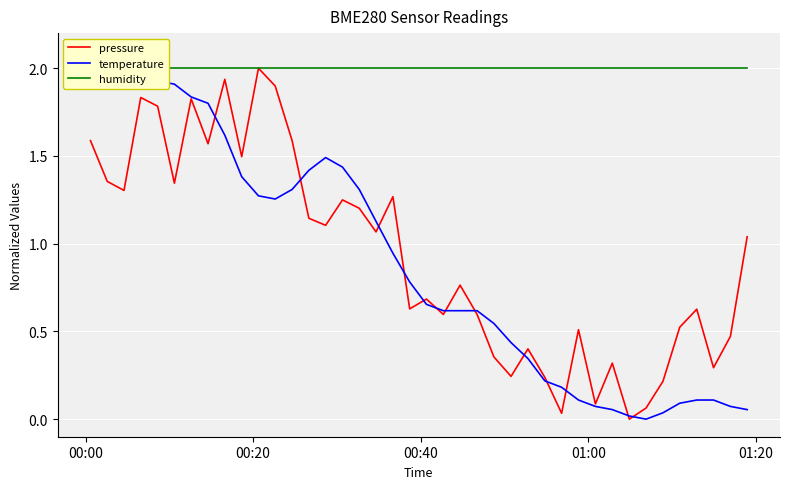

How many lines are shown in the chart?

3